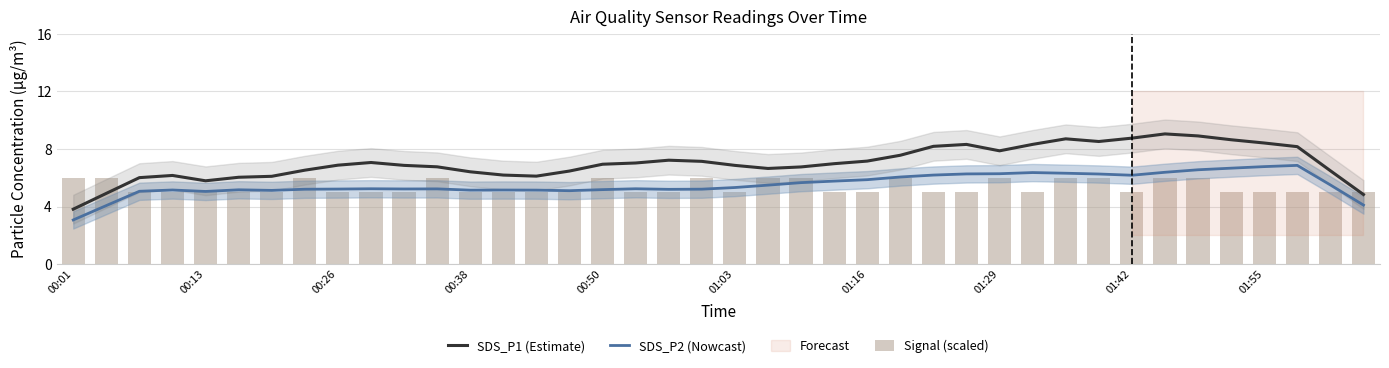

At which category does the chart reach its minimum across all series?

00:01